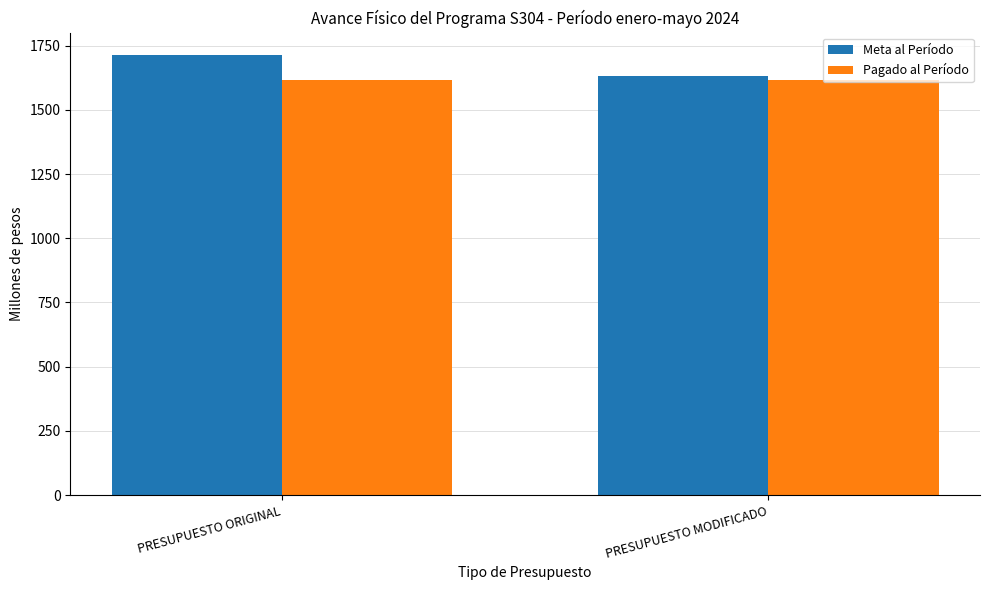

At which category is the sum across all series the highest?

PRESUPUESTO ORIGINAL